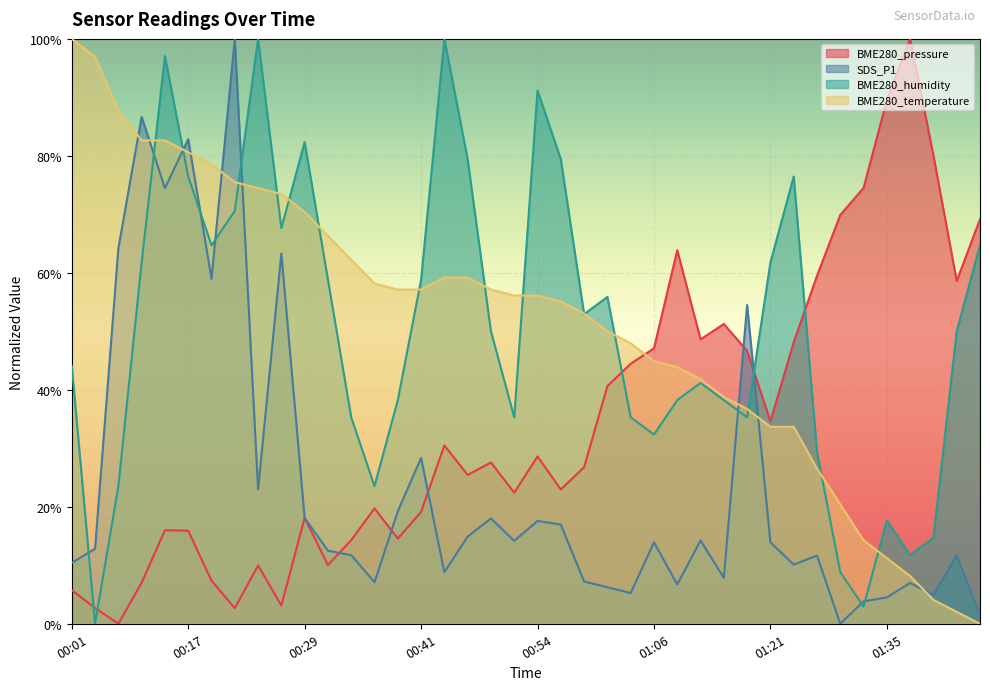

List the series in order of their peak value, highest first.

BME280_pressure, SDS_P1, BME280_humidity, BME280_temperature